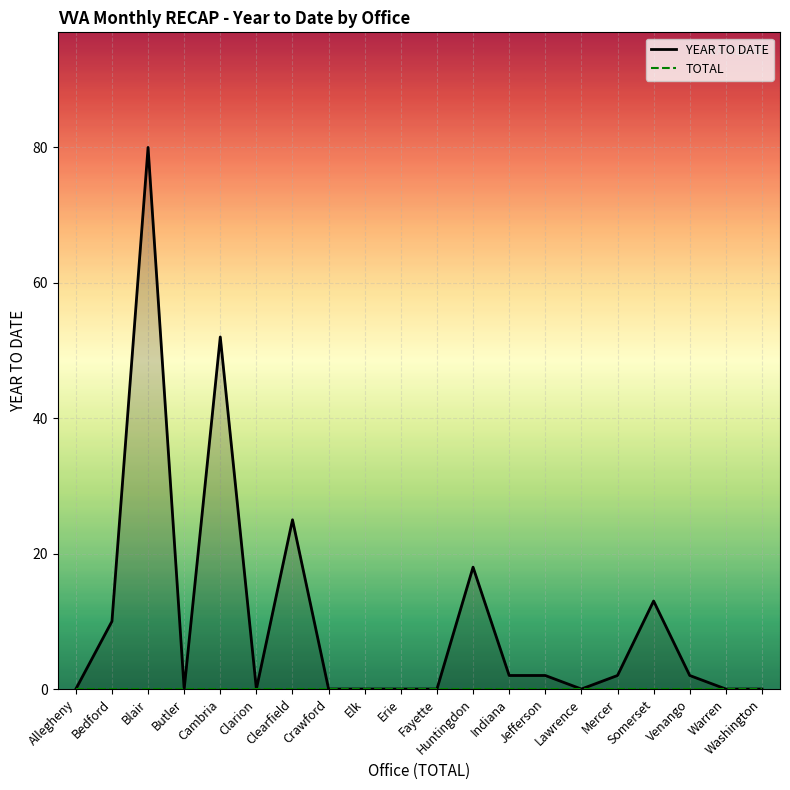

Which series has the largest range (max minus min)?

YEAR TO DATE